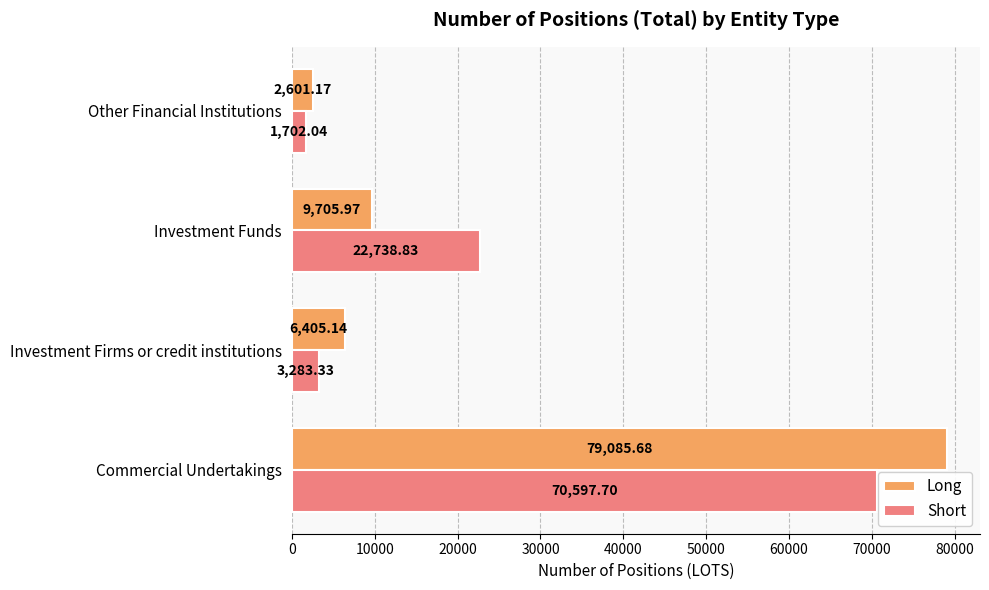

What is the average value of the Short series?

24580.5